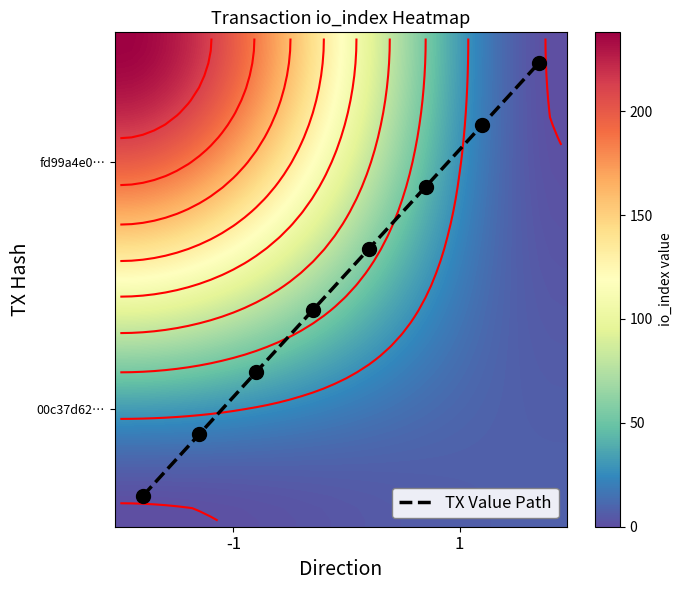

Is the value of 00c37d6249ea92a3a5da3092519adf0a2f89d03 at io_index greater than the value of fd99a4e0d9357a272edcc634c57c09051a768f6 at io_index?

No